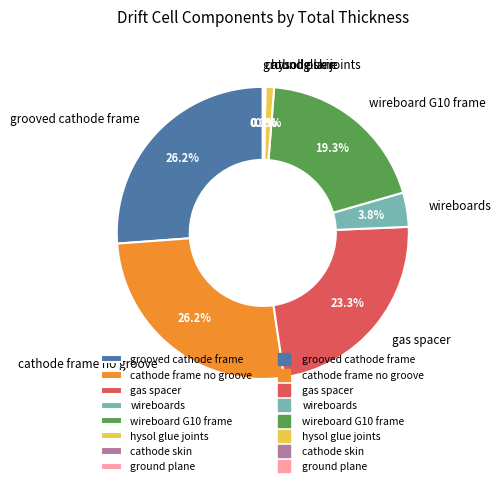

To the nearest percent, what is the average slice percentage?

12%